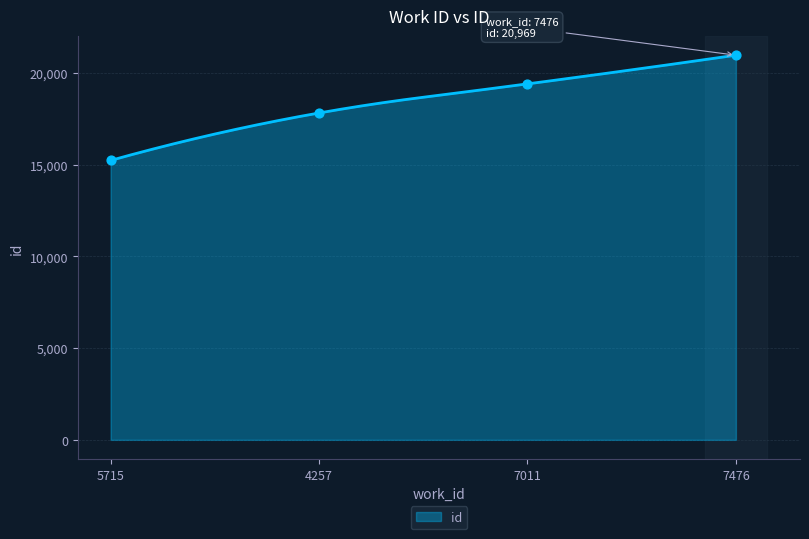

Which has a higher value, 5715 or 4257?

4257